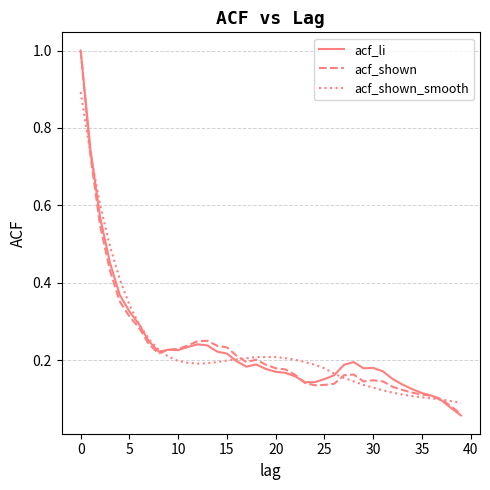

What is the highest value of the acf_shown_smooth series?

0.9